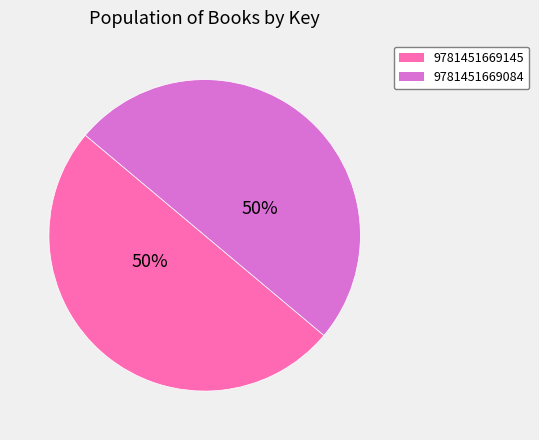

The 9781451669084 slice represents 37% of the pie. True or false?

False